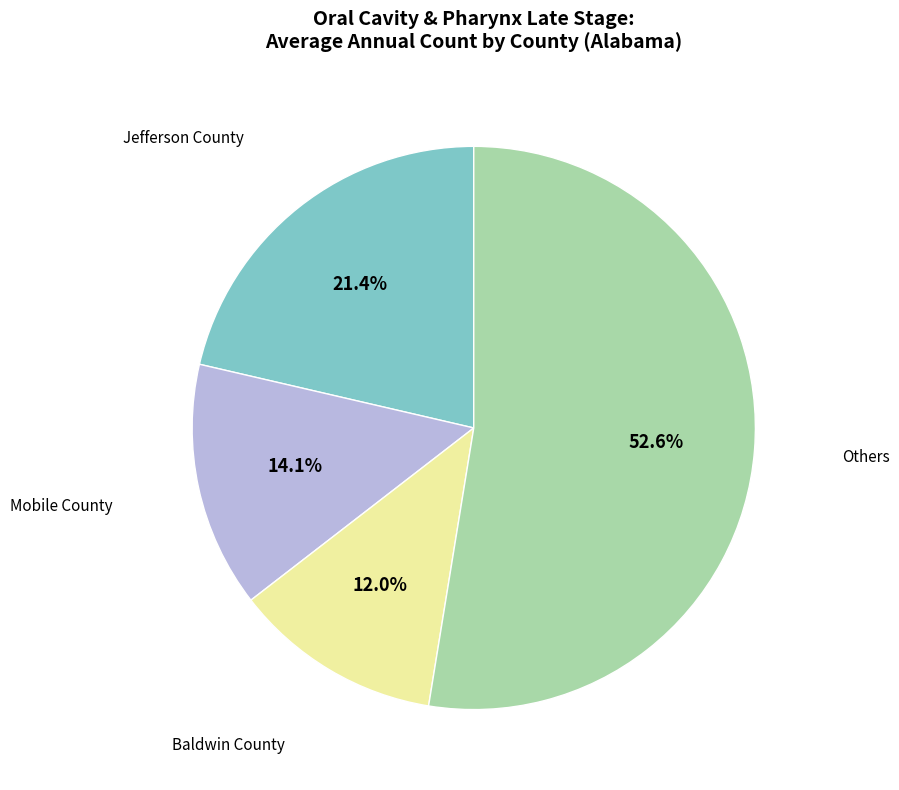

Is there any slice that represents more than half of the pie?

Yes